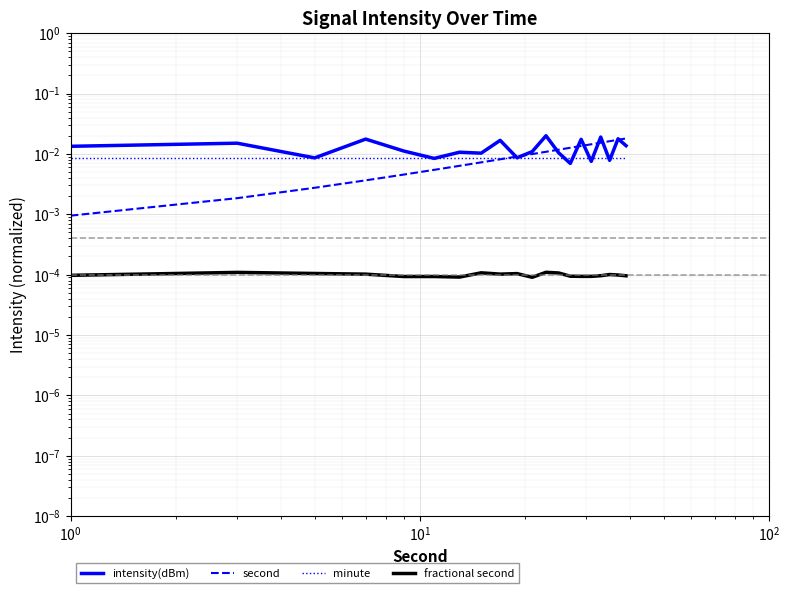

True or false: second has more than 1 interior local peaks.

False